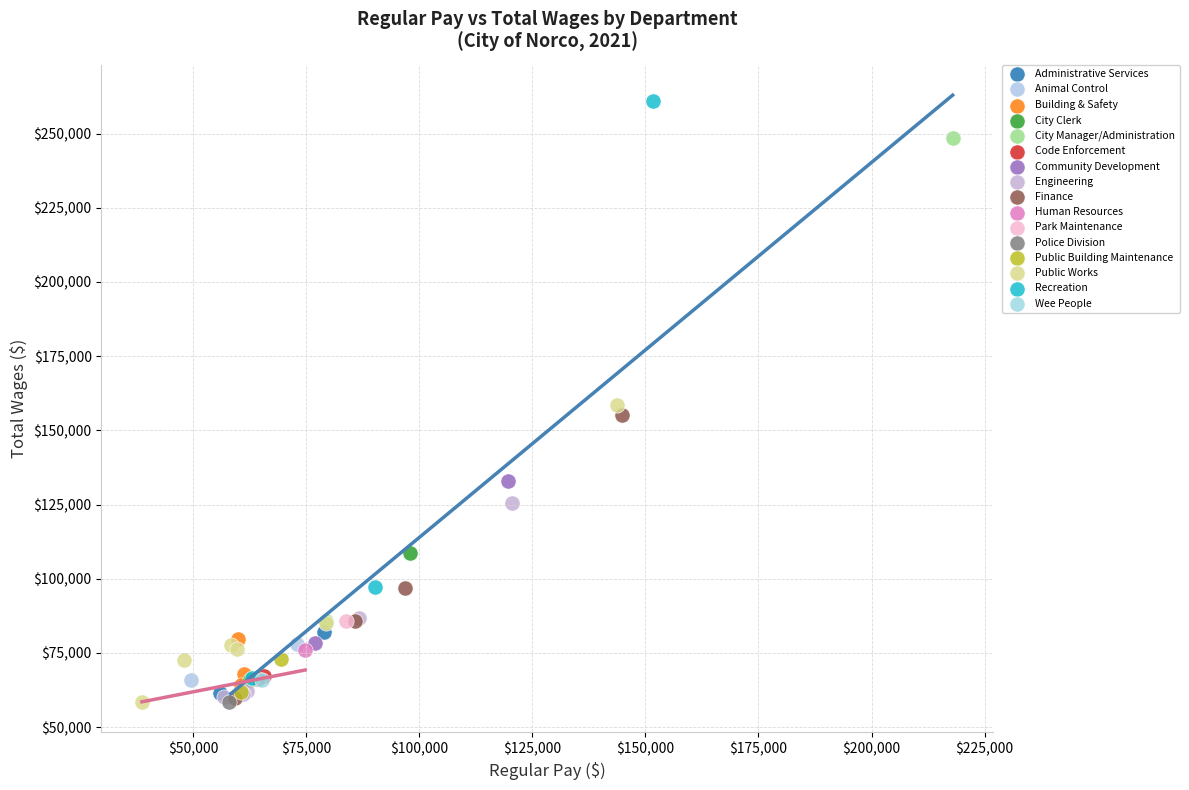

What are all the series names shown in the legend?

Administrative Services, Animal Control, Building & Safety, City Clerk, City Manager/Administration, Code Enforcement, Community Development, Engineering, Finance, Human Resources, Park Maintenance, Police Division, Public Building Maintenance, Public Works, Recreation, Wee People